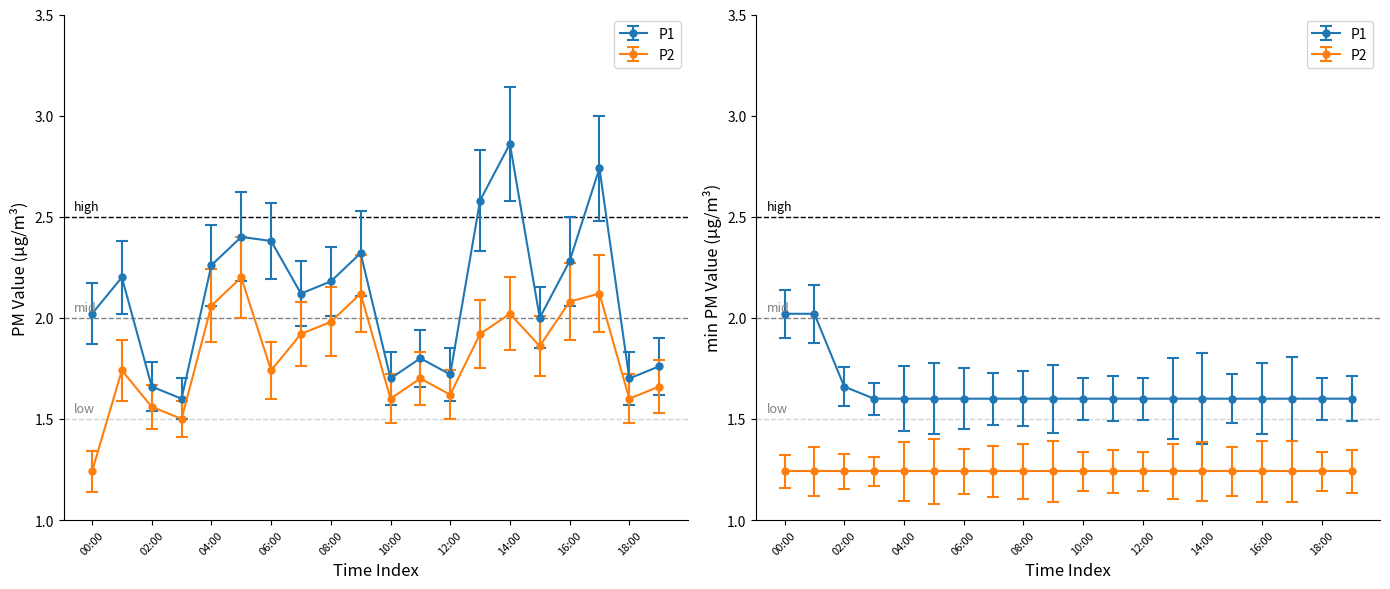

How many series are shown in this chart?

2